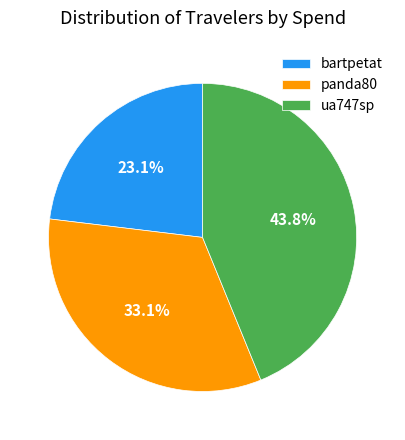

What percentage is the bartpetat slice, to the nearest percent?

23%